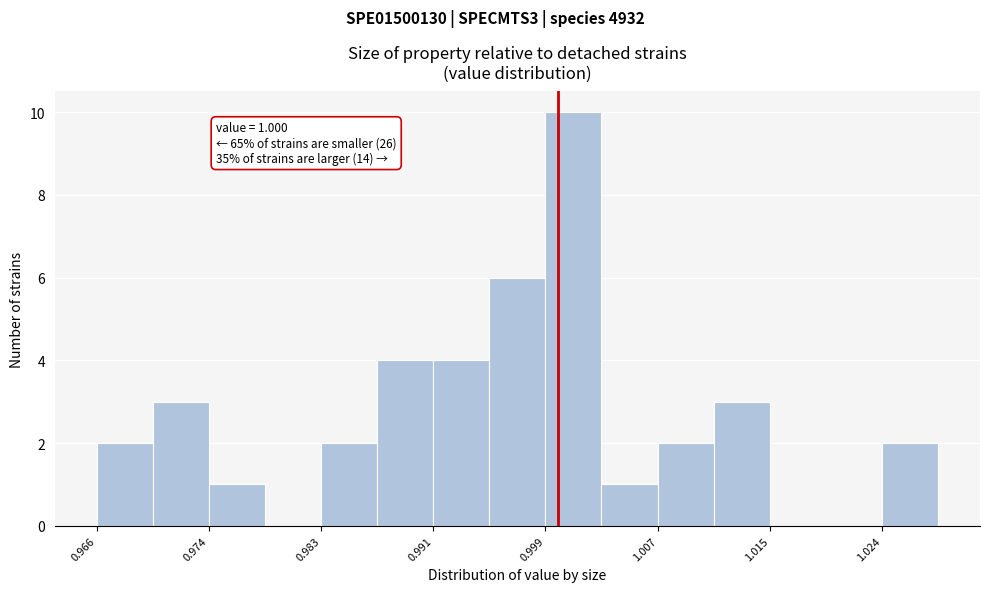

Over which range of the x-axis is the bar tallest?

0.999 to 1.003